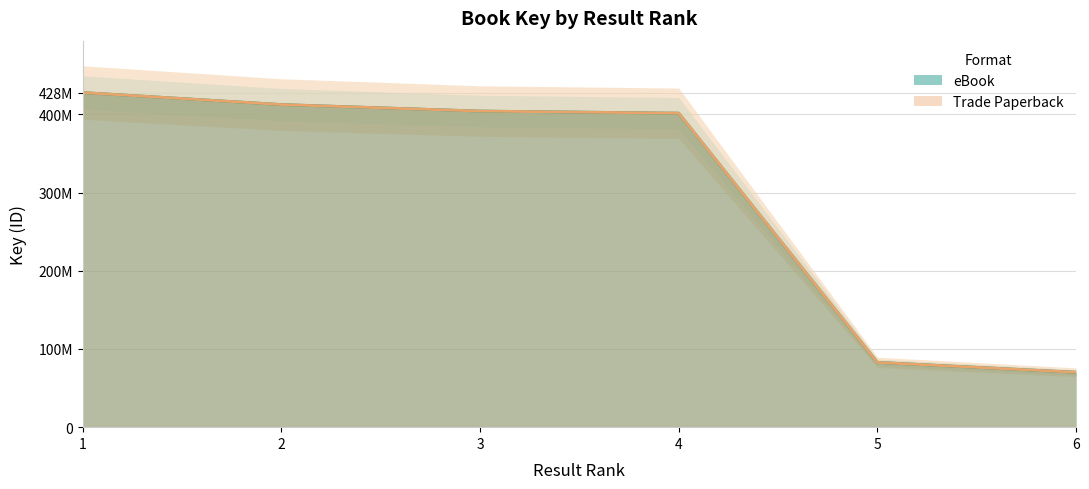

What is the greatest value displayed?

427981259